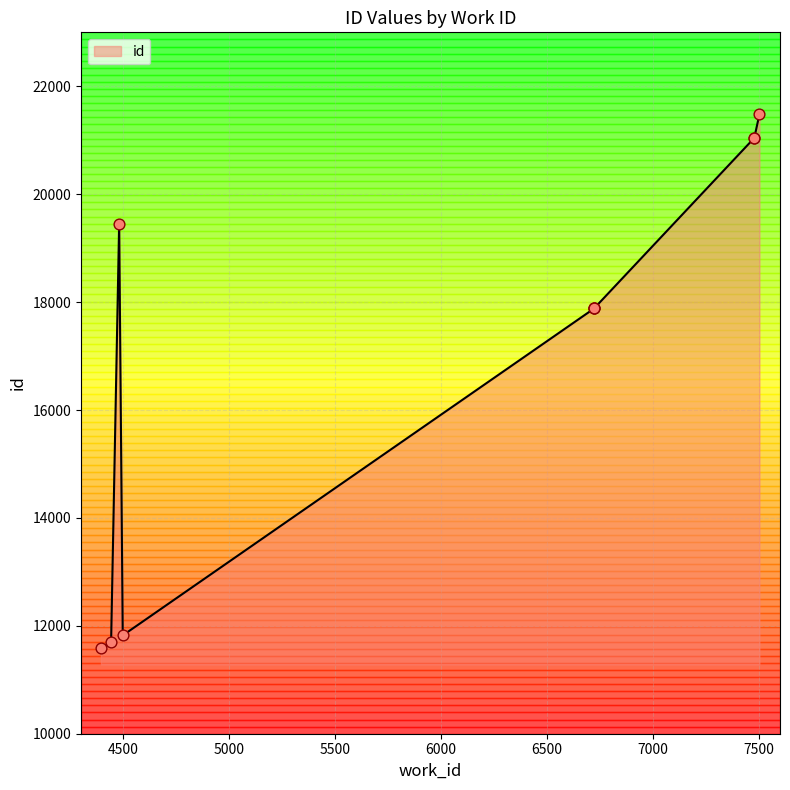

What is the ratio of the value at 4442 to the value at 6724?

0.7